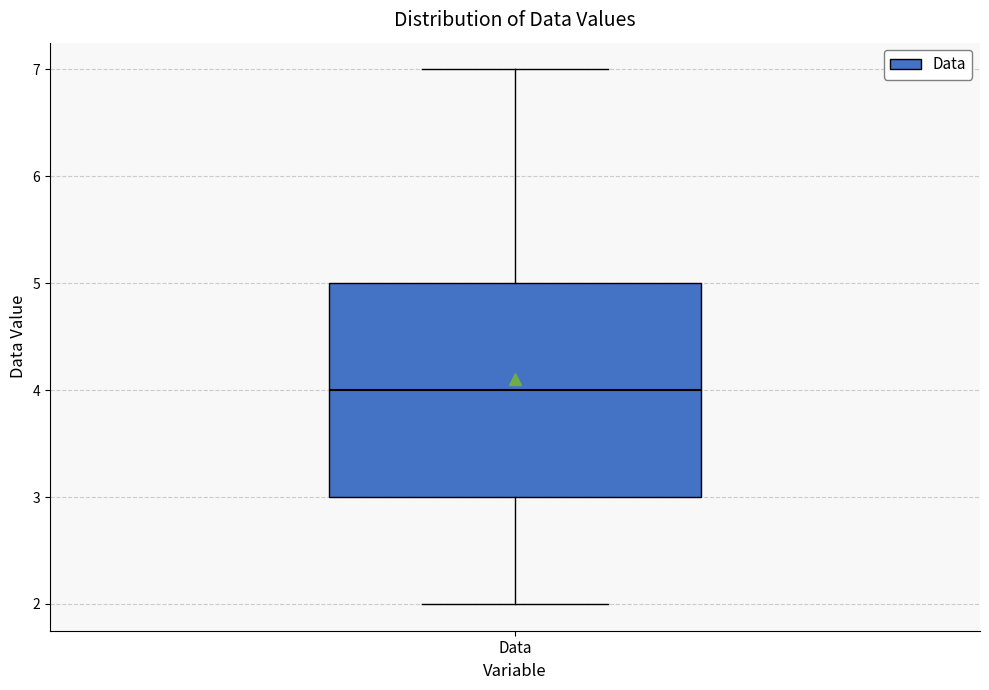

Transcribe this box plot: give where the median line is, the range the box spans, and where the two whiskers end, as read against the y-axis. The values are not printed on the chart, so give them approximately, as read against the axis.

median 4, box 3 to 5, whiskers 2 to 7